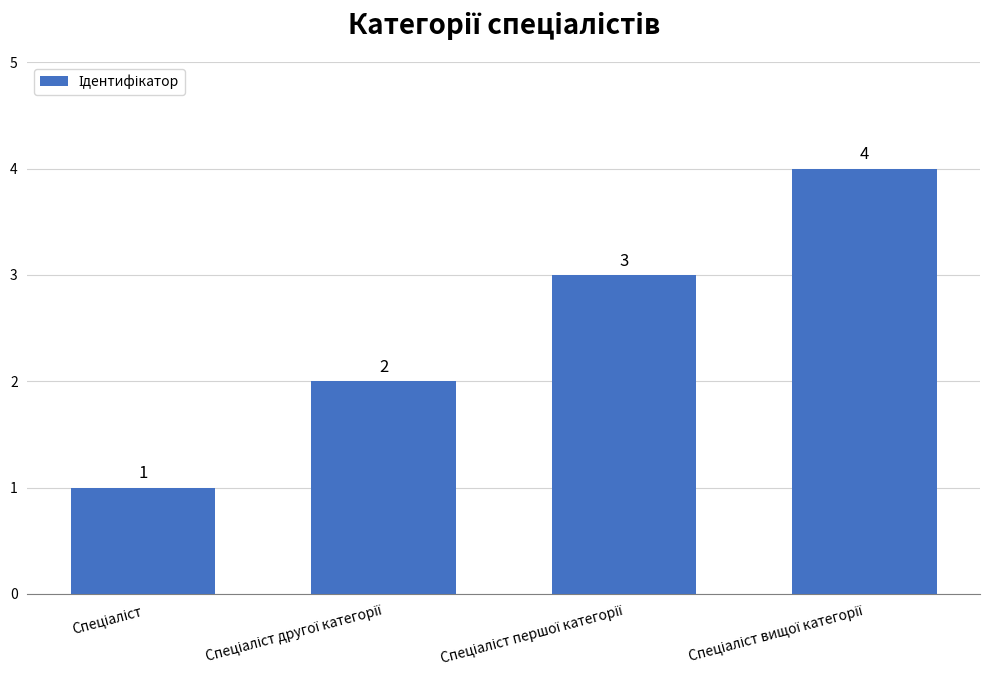

What is the value of the 4th bar from the left?

4